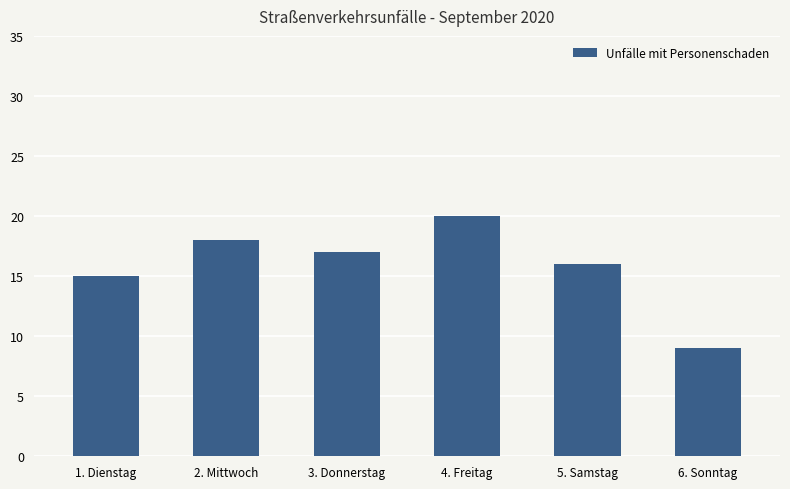

Does the chart contain any negative values?

No